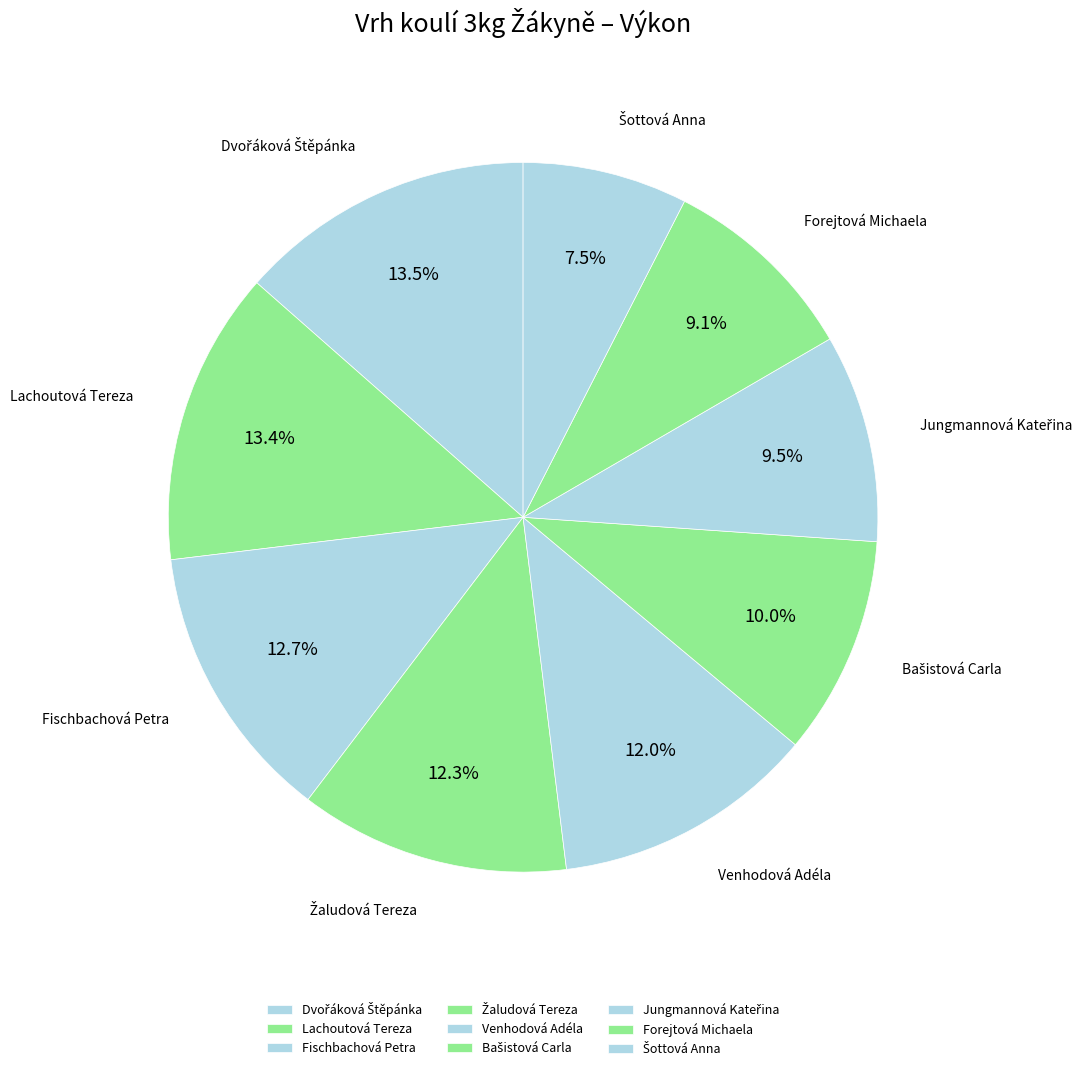

Count the number of slices in the pie.

9